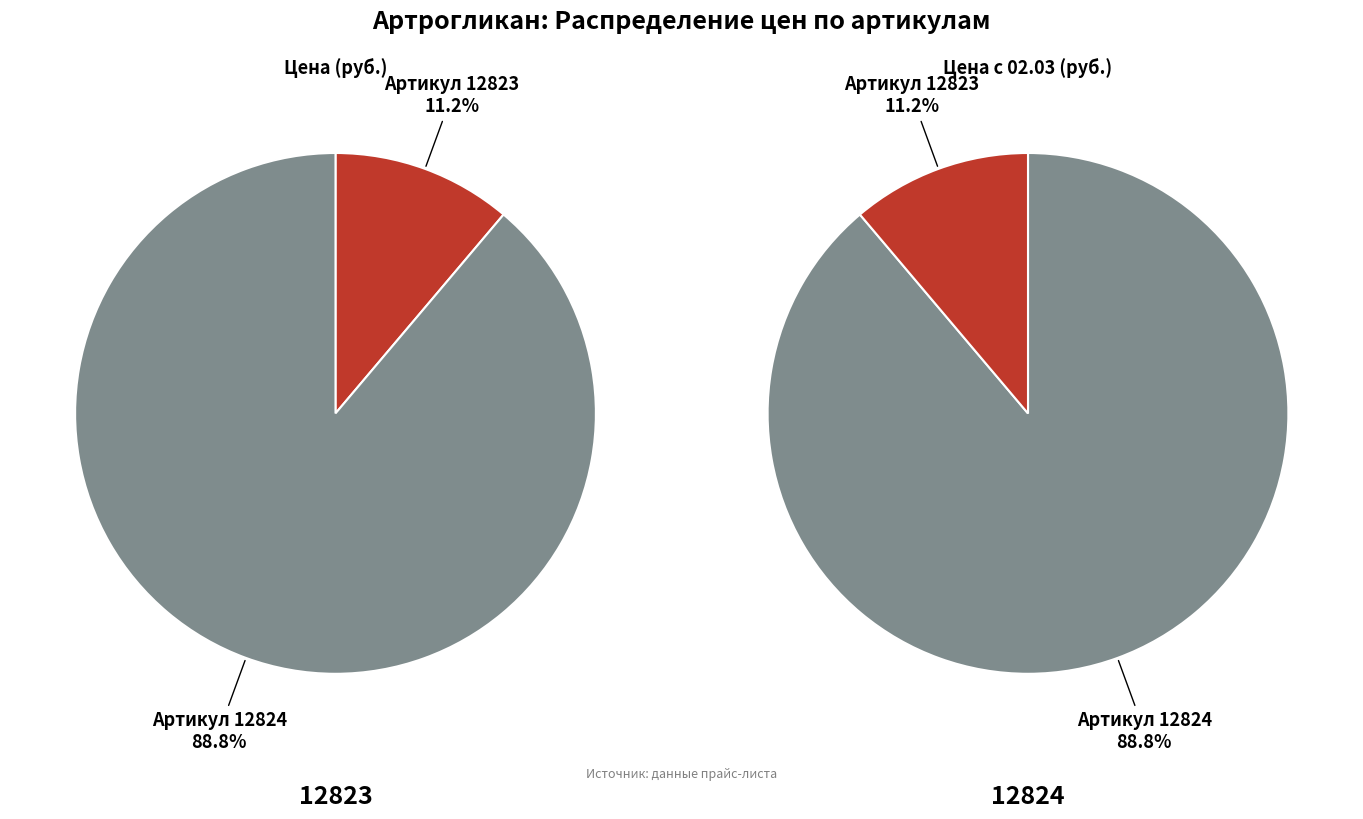

To the nearest percent, what is the difference between the largest and smallest slice percentages?

78%